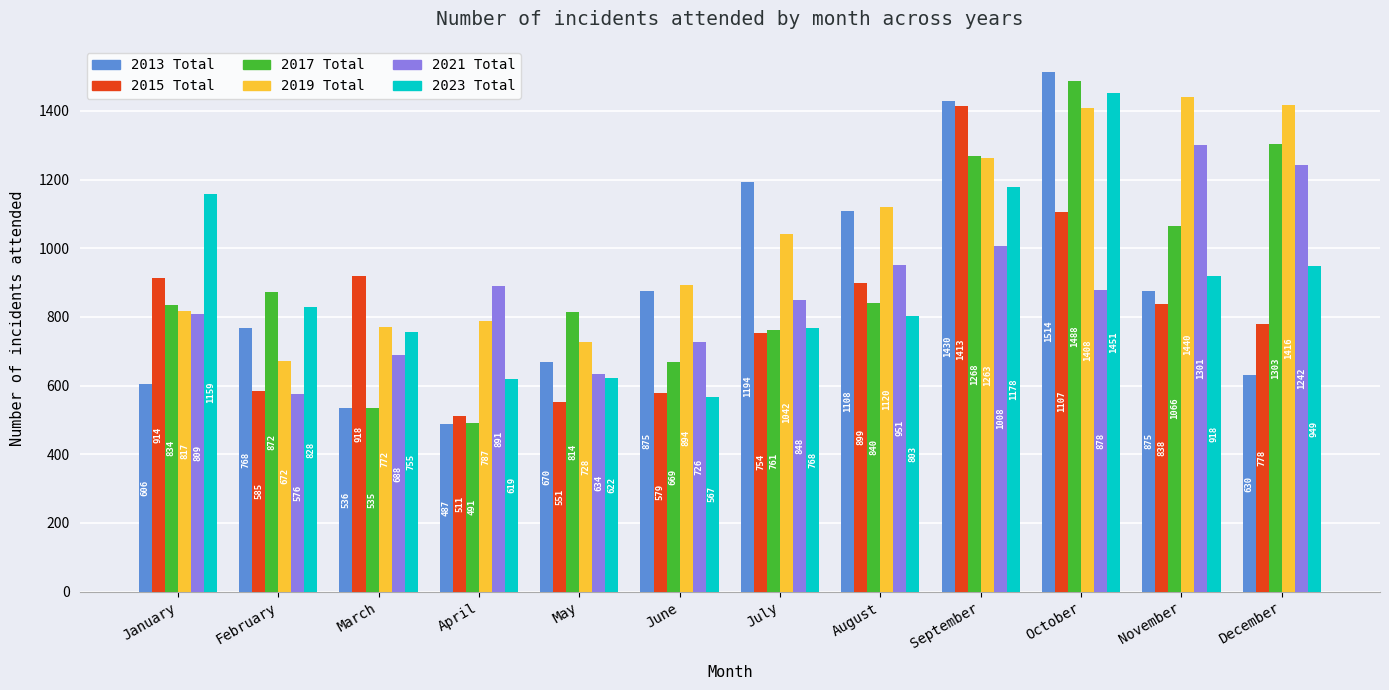

Reading left to right, what are all the values shown in this chart?

2013 Total: January=606	February=768	March=536	April=487	May=670	June=875	July=1194	August=1108	September=1430	October=1514	November=875	December=630
2015 Total: January=914	February=585	March=918	April=511	May=551	June=579	July=754	August=899	September=1413	October=1107	November=838	December=778
2017 Total: January=834	February=872	March=535	April=491	May=814	June=669	July=761	August=840	September=1268	October=1488	November=1066	December=1303
2019 Total: January=817	February=672	March=772	April=787	May=728	June=894	July=1042	August=1120	September=1263	October=1408	November=1440	December=1416
2021 Total: January=809	February=576	March=688	April=891	May=634	June=726	July=848	August=951	September=1008	October=878	November=1301	December=1242
2023 Total: January=1159	February=828	March=755	April=619	May=622	June=567	July=768	August=803	September=1178	October=1451	November=918	December=949